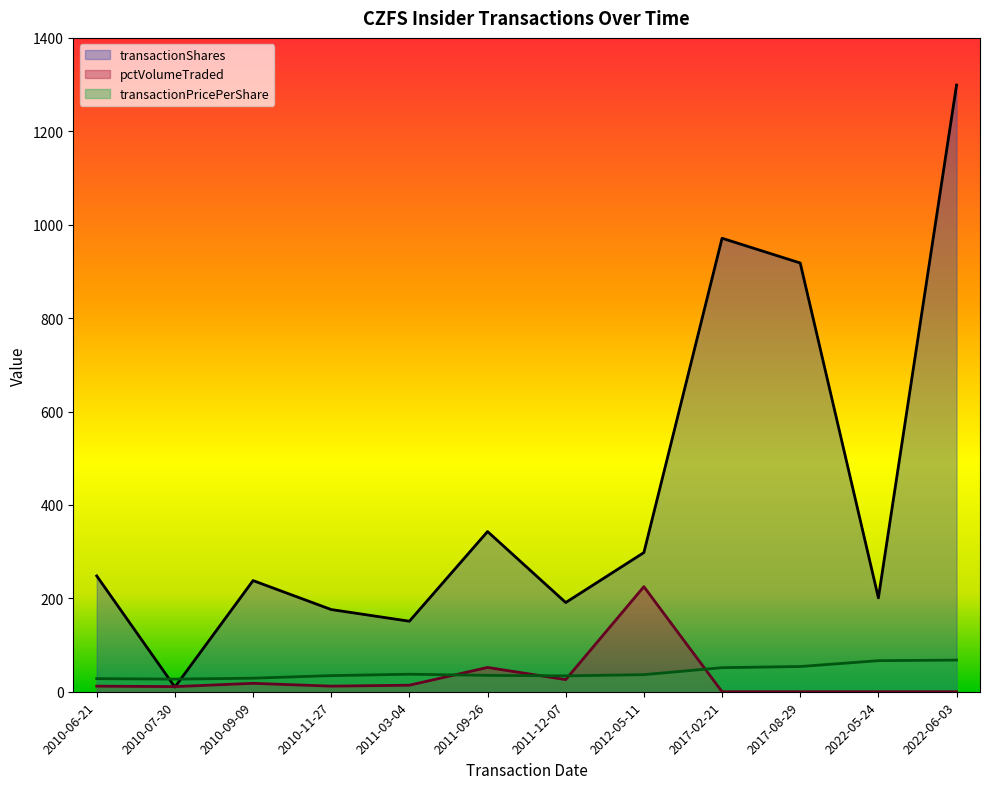

How many lines are shown in the chart?

3